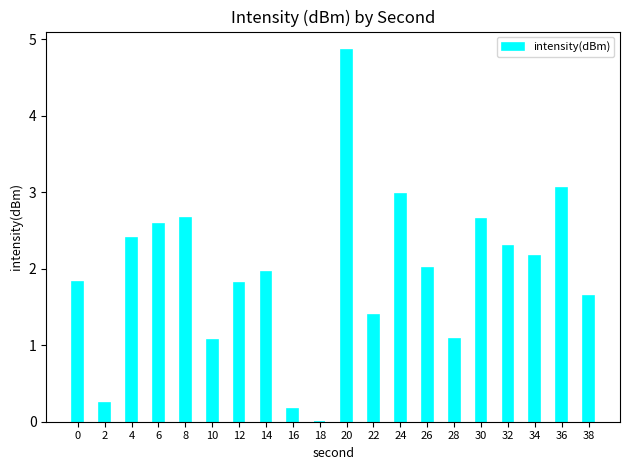

What value does the data have at 22?

1.4